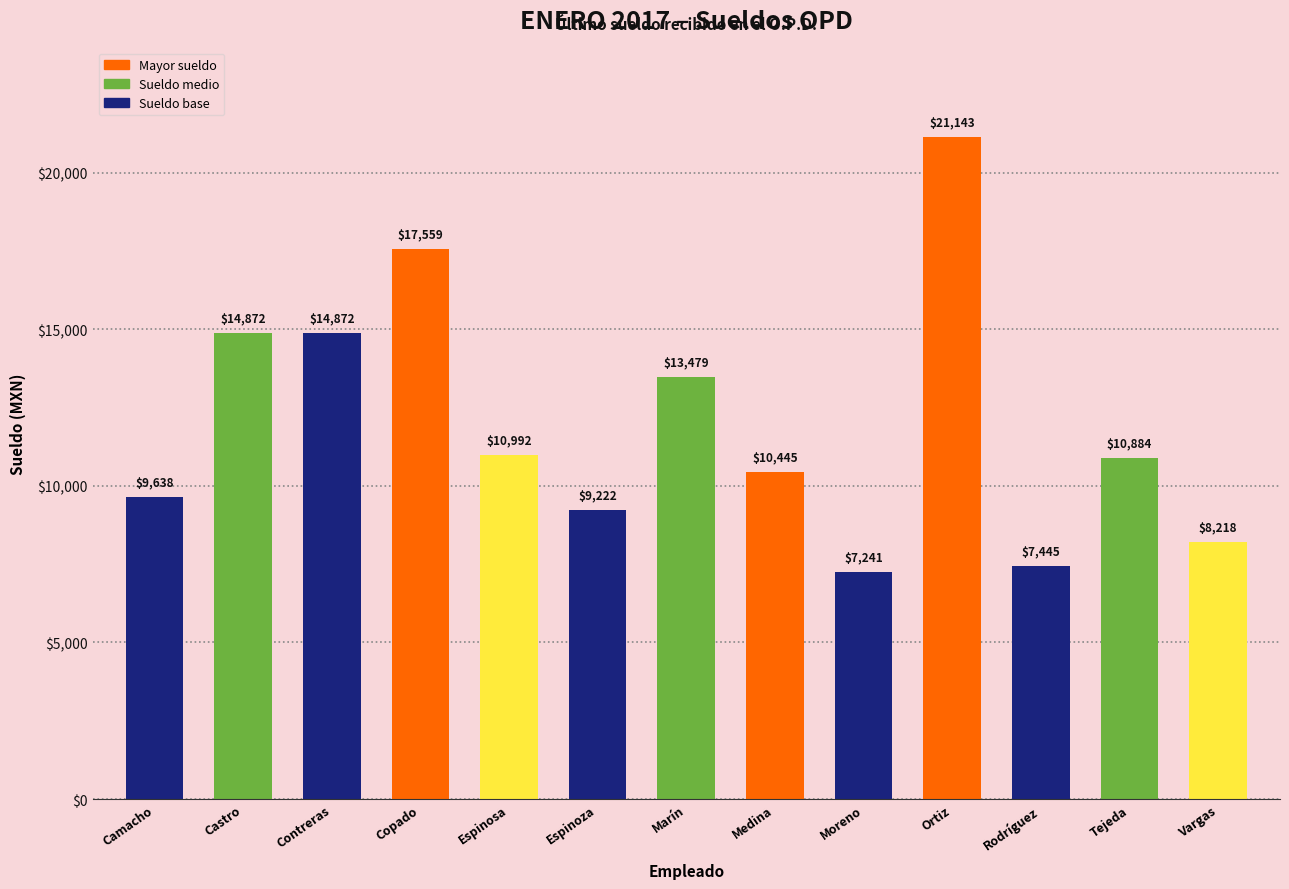

Is it true that the value at Vargas is 2447.3?

False